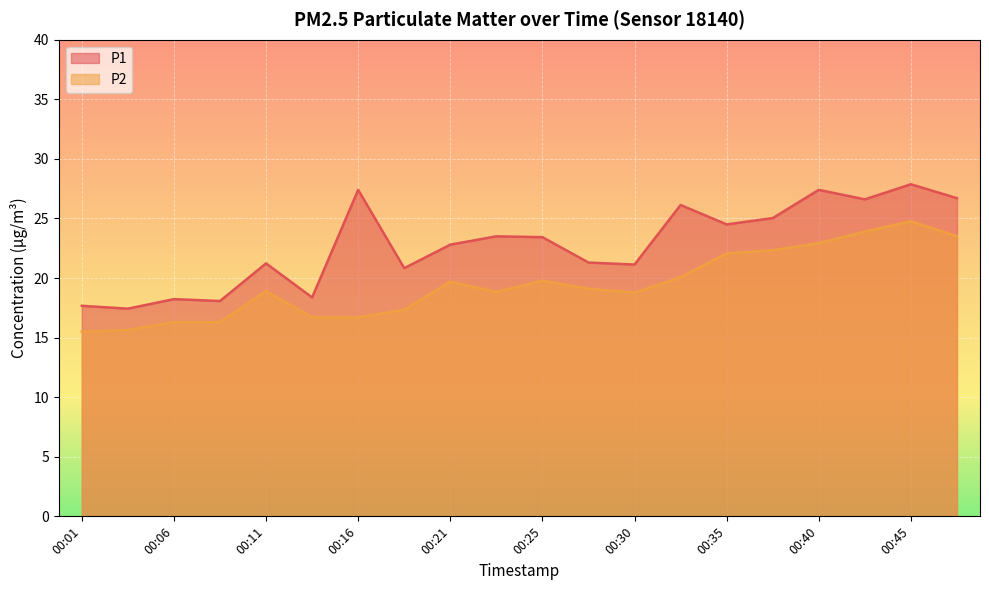

Does the chart display data point markers on the line(s)?

No